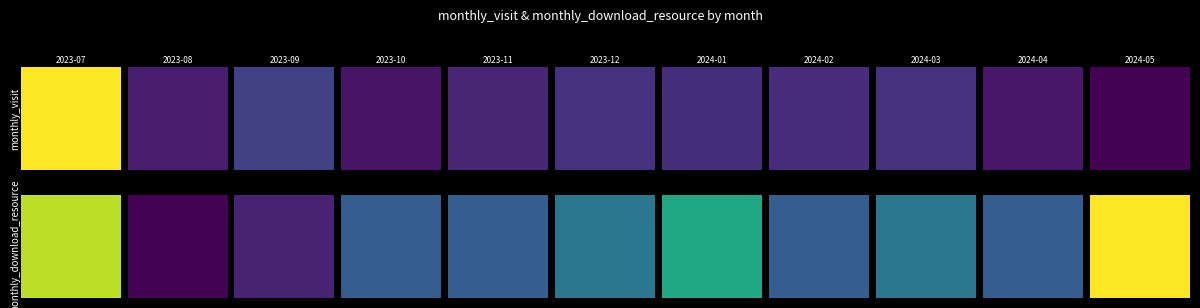

How many 2024-04 values are between 5 and 39?

2